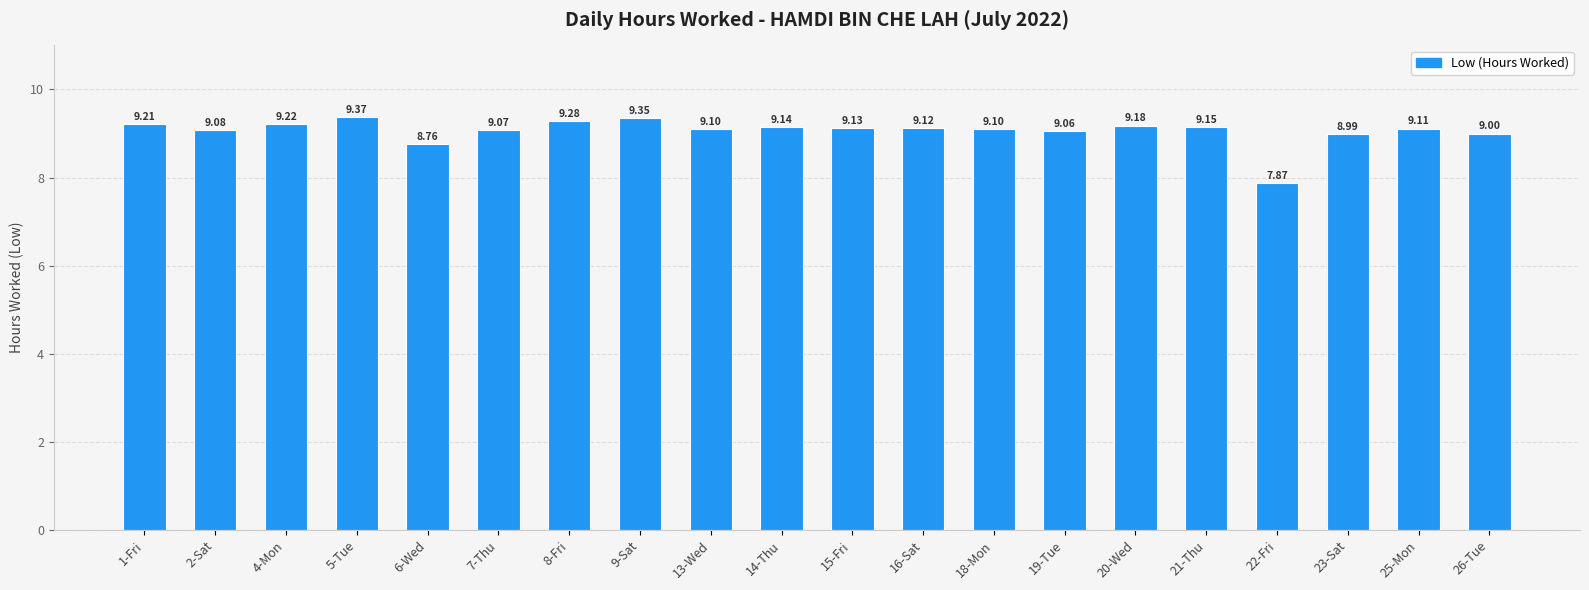

What is the maximum value shown in the chart?

9.4